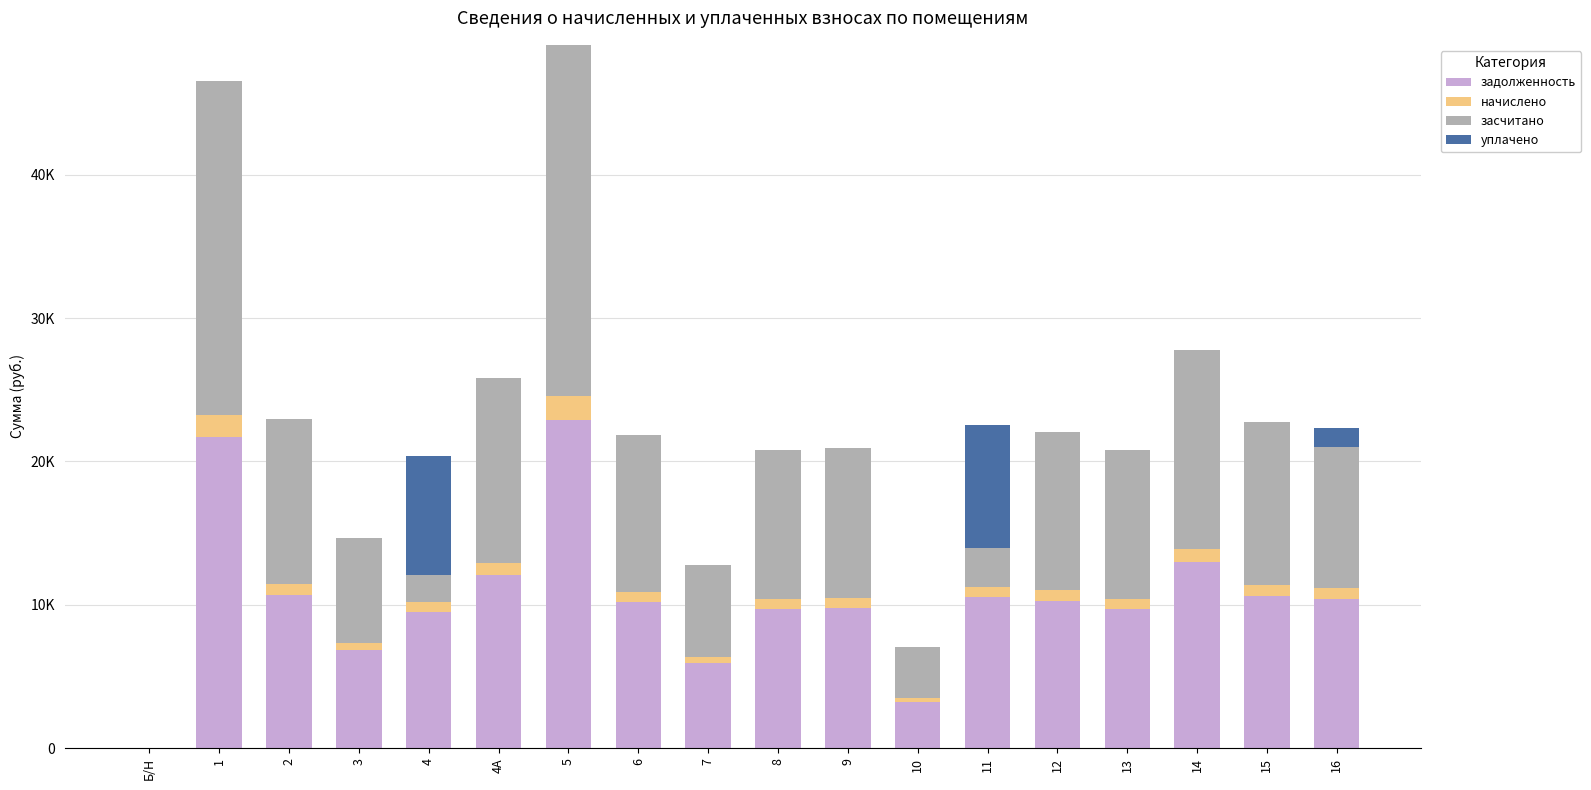

True or false: засчитано has a value of 30993.2 at 1.

False